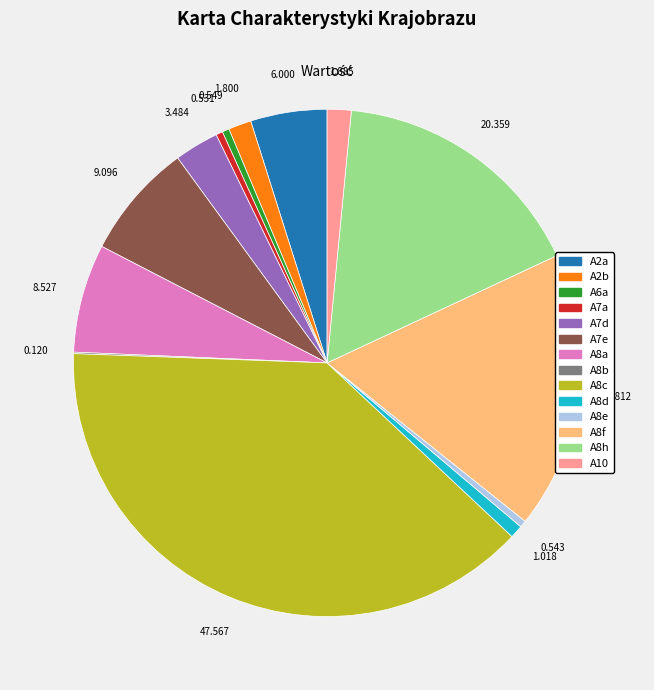

Is A8f the majority of the pie?

No